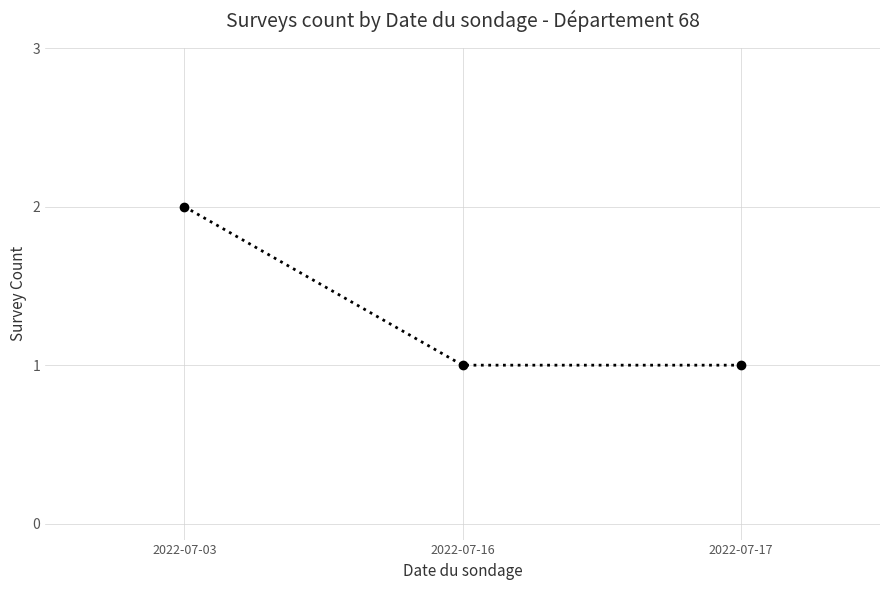

Reading right to left, list all the values displayed in this chart.

1	1	2